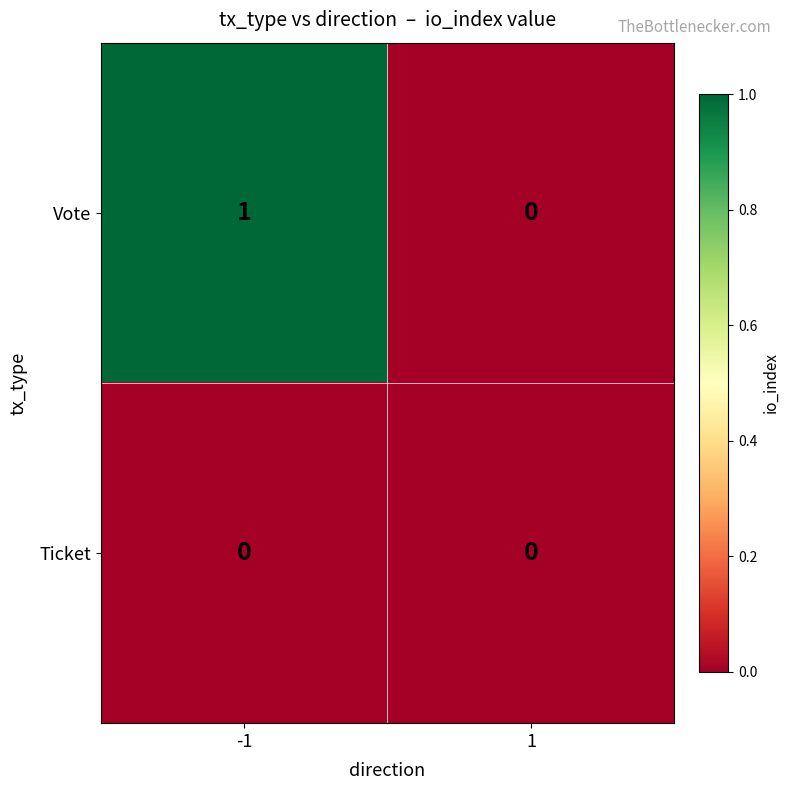

True or false: Ticket has a value of 0 at -1.

True